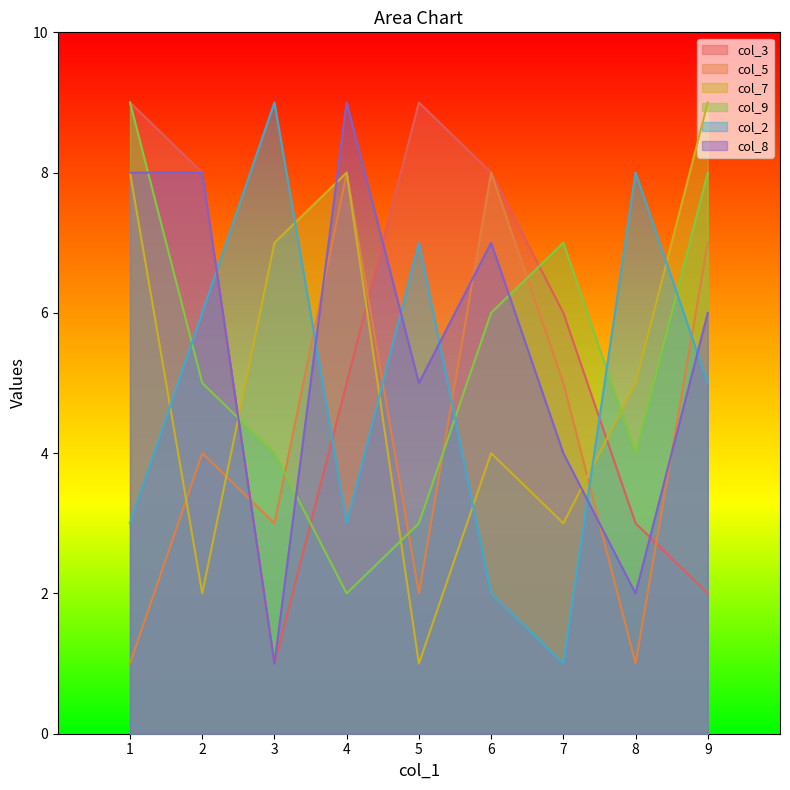

True or false: col_5 has a value of 5 at 3.

False